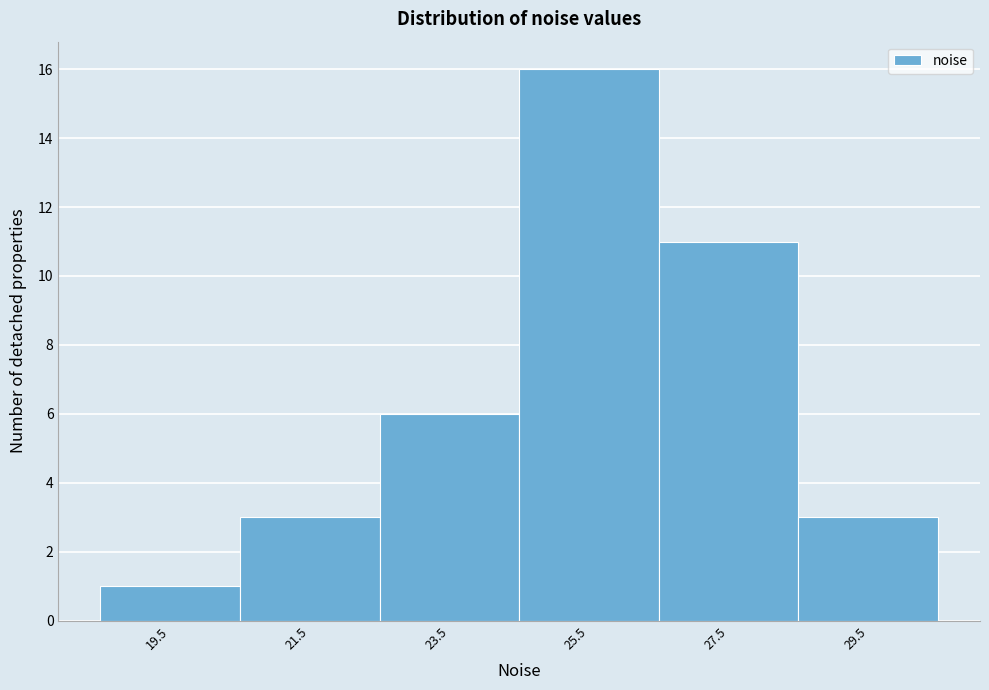

Over which range of the x-axis is the bar tallest?

24.5 to 26.5